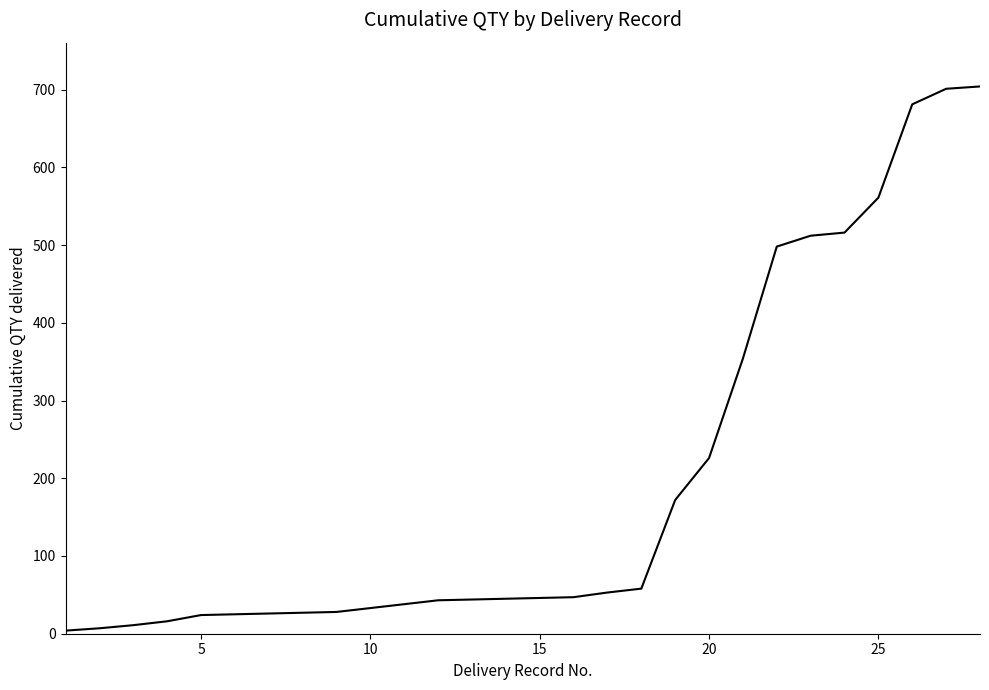

What is the difference between the second highest and second lowest values?

694